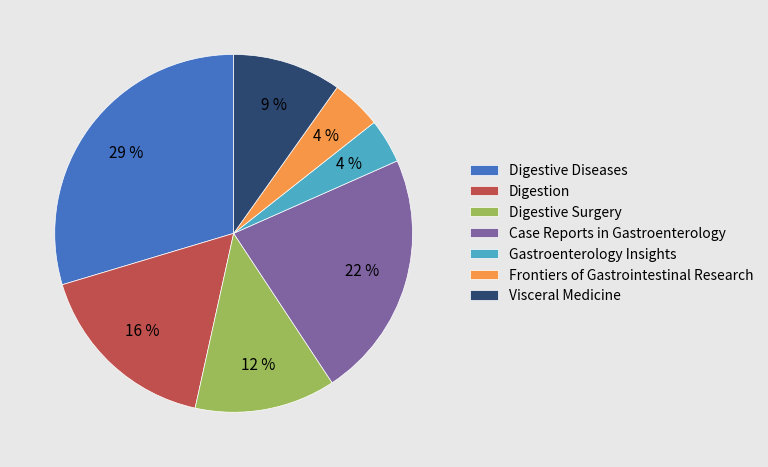

True or false: Gastroenterology Insights accounts for 4% of the total.

True